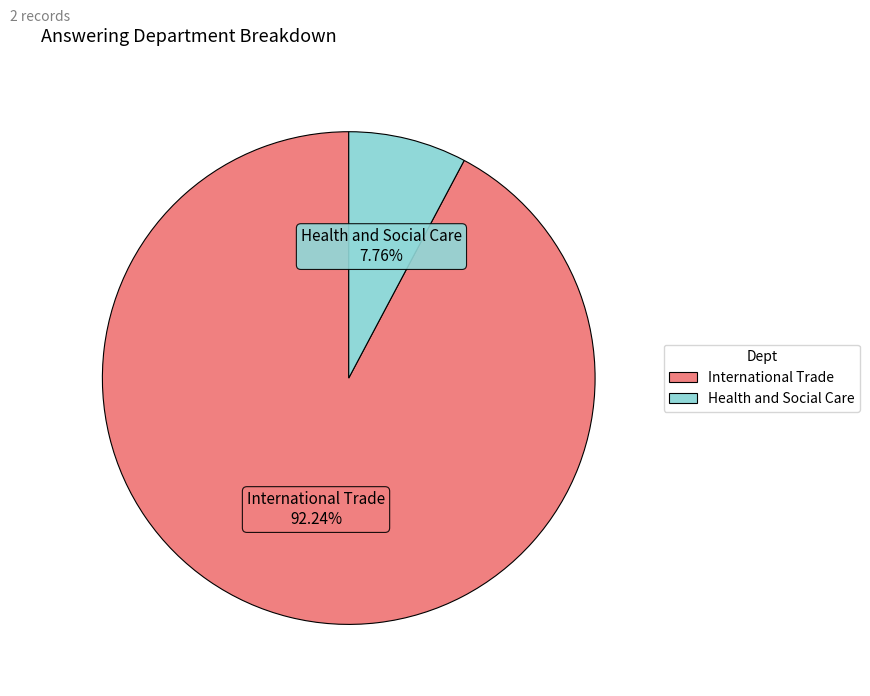

Approximately how many times larger is the value at Health and Social Care compared to International Trade?

0.1